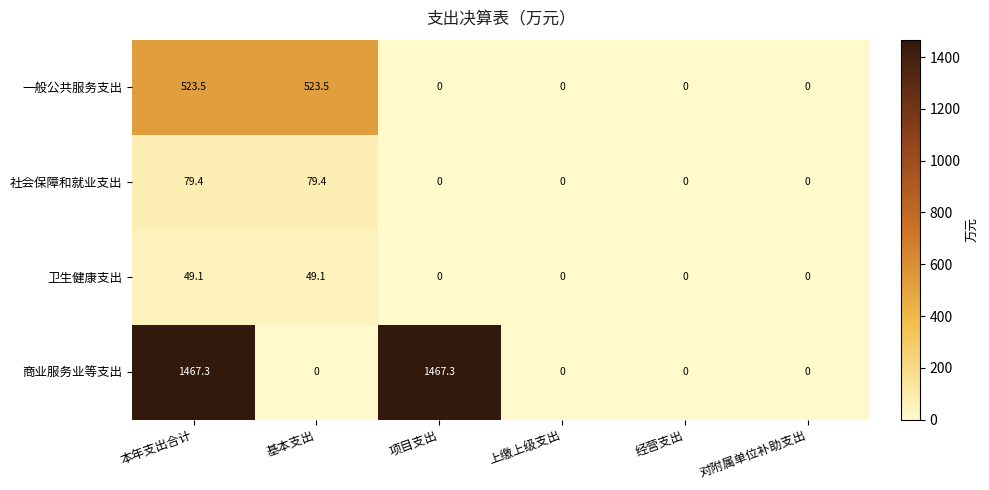

At which category is the sum across all series the highest?

本年支出合计